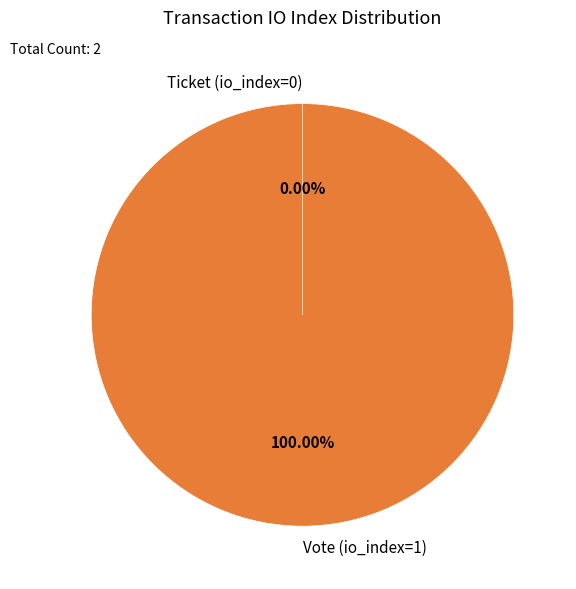

Which has a higher value, Ticket (io_index=0) or Vote (io_index=1)?

Vote (io_index=1)